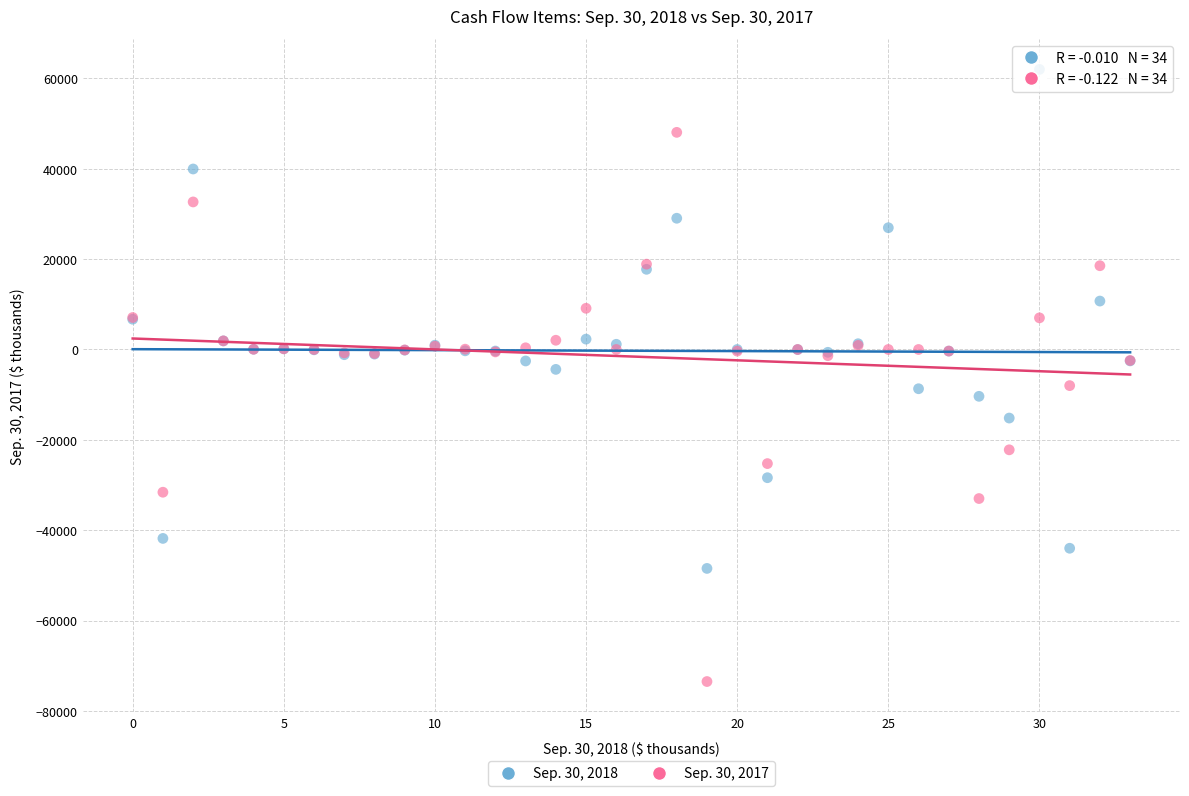

Which series reaches the maximum Y coordinate?

Sep. 30, 2018